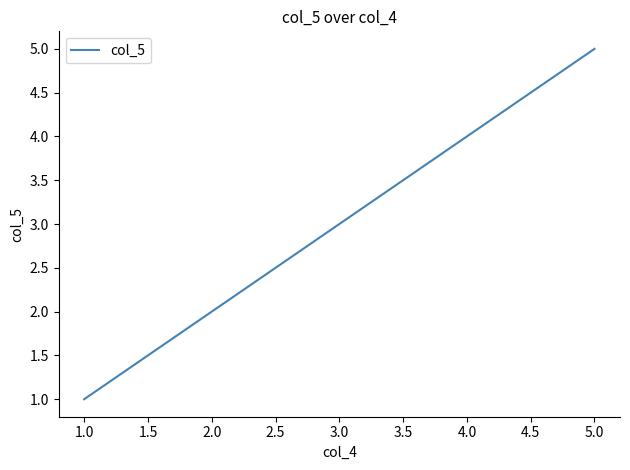

What is the smallest value displayed?

1